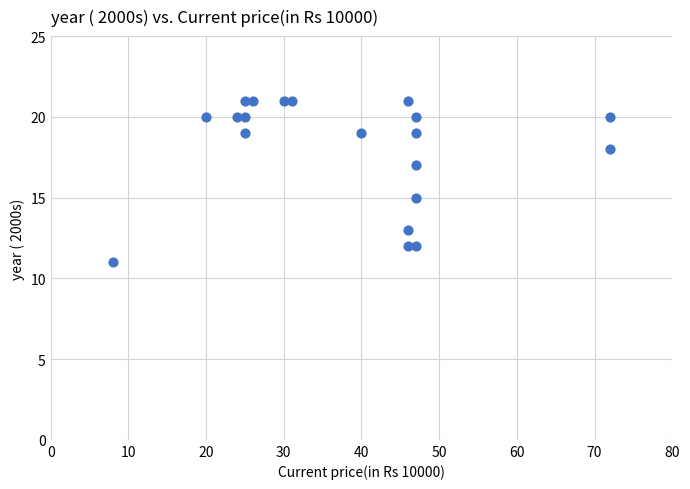

What is the range of Y values (max minus min)?

10